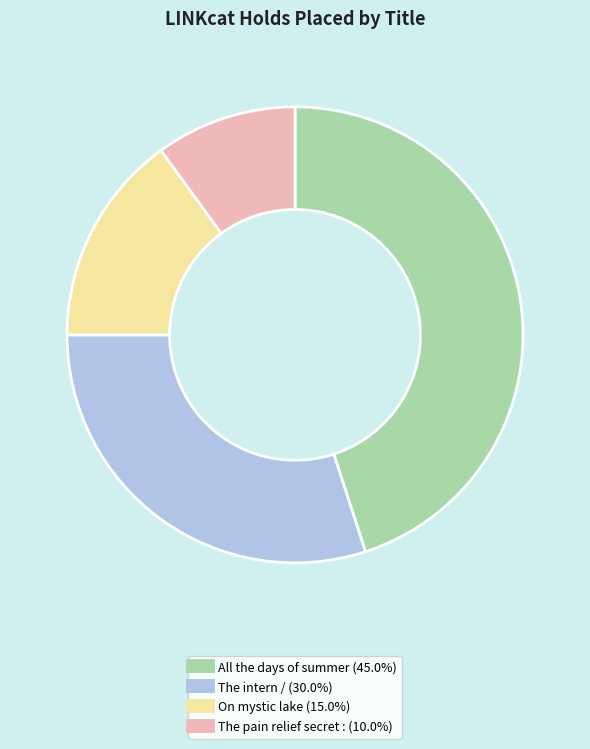

The On mystic lake slice represents 15% of the pie. True or false?

True